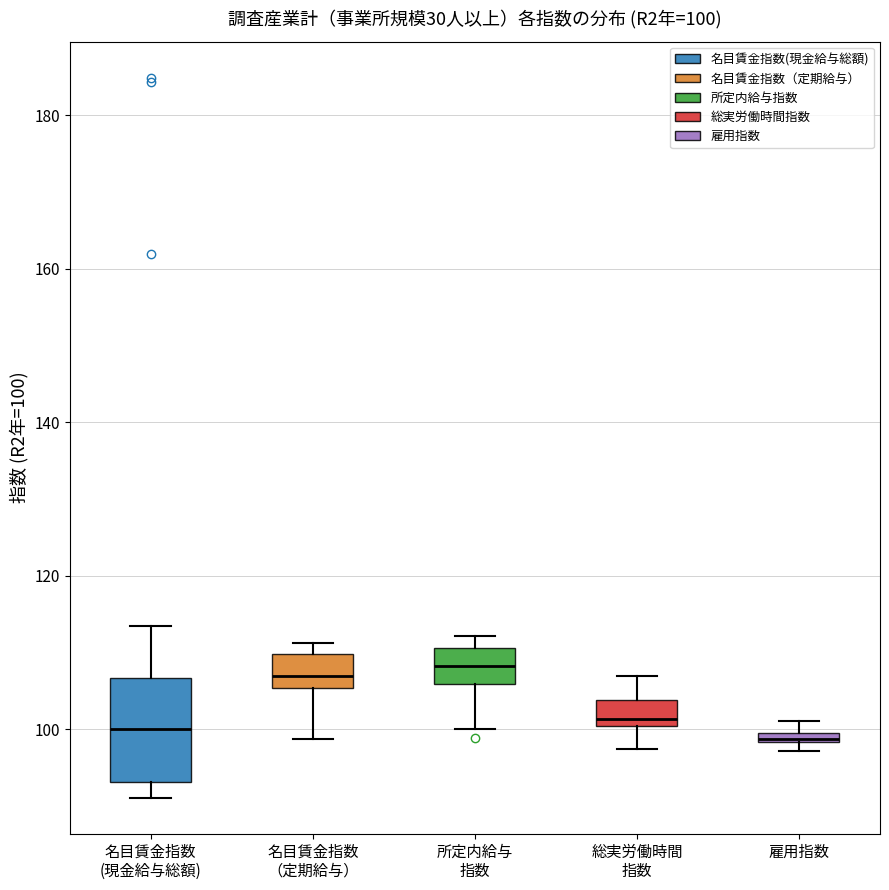

Which box is the tallest, from its lower edge to its upper edge?

名目賃金指数 (現金給与総額)